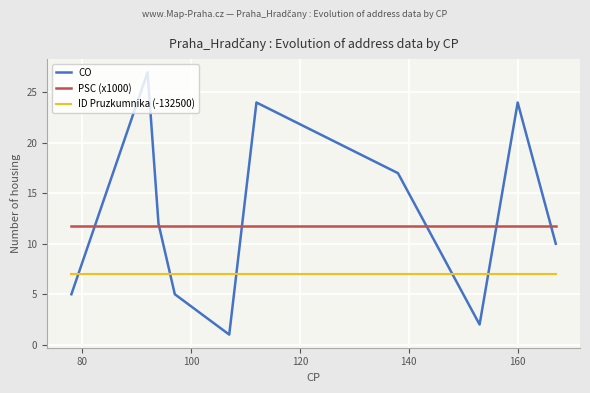

How many times do CO and PSC (x1000) cross each other?

6